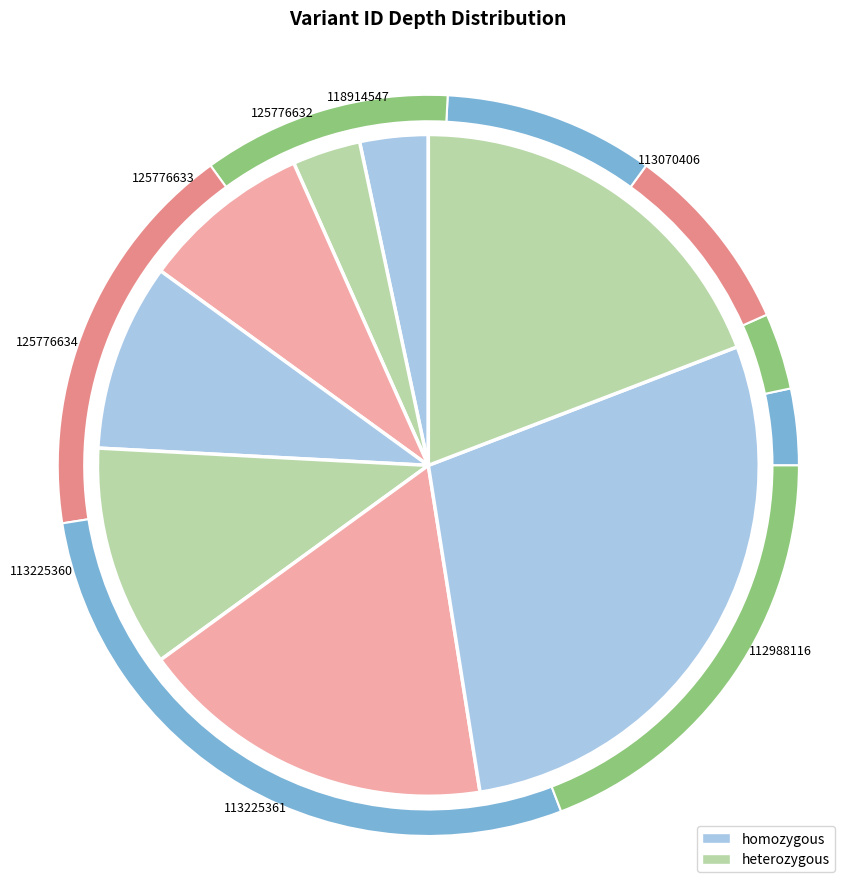

How many slices are in this pie chart?

8